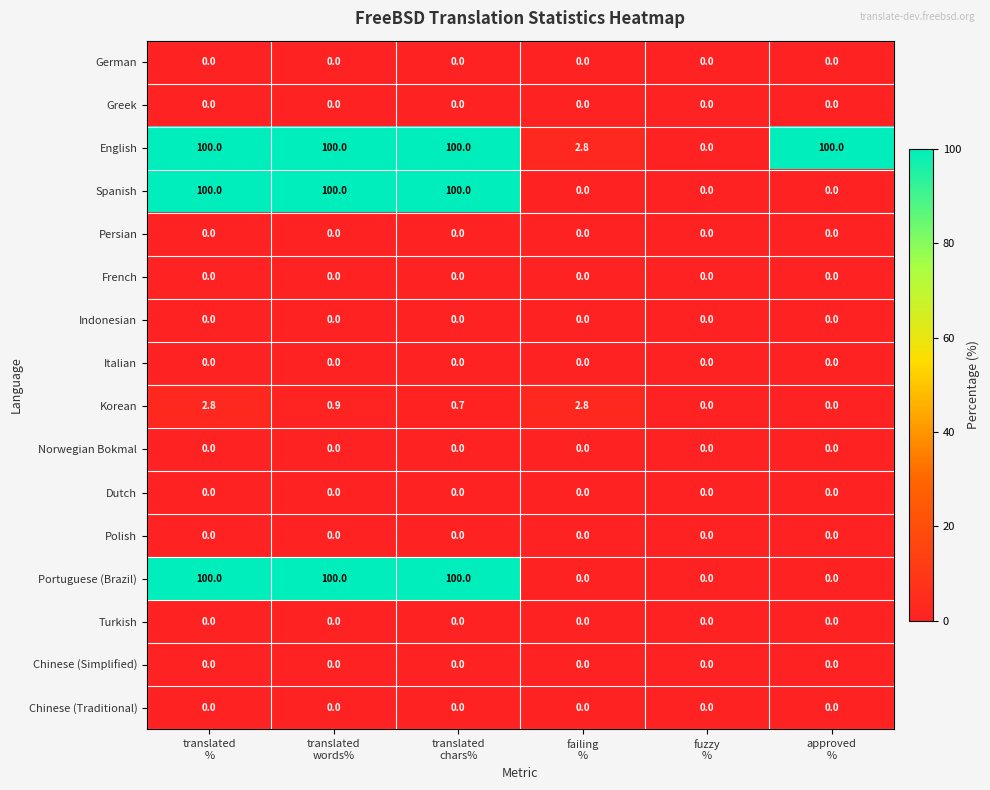

At how many categories does at least one series exceed 79?

4